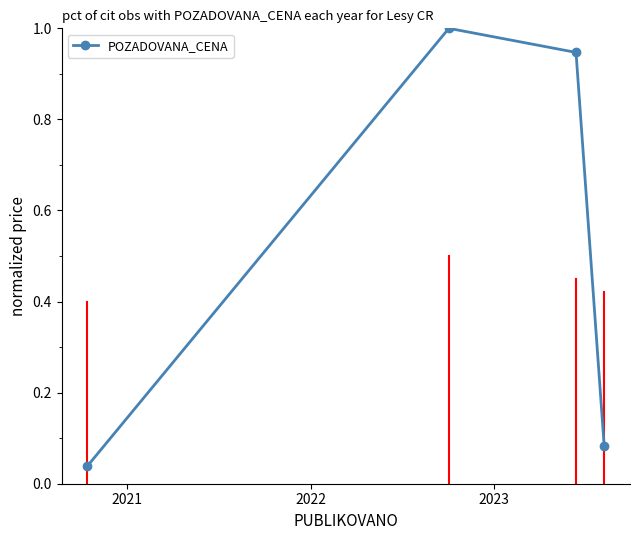

What is the difference between the maximum and minimum values?

1.0